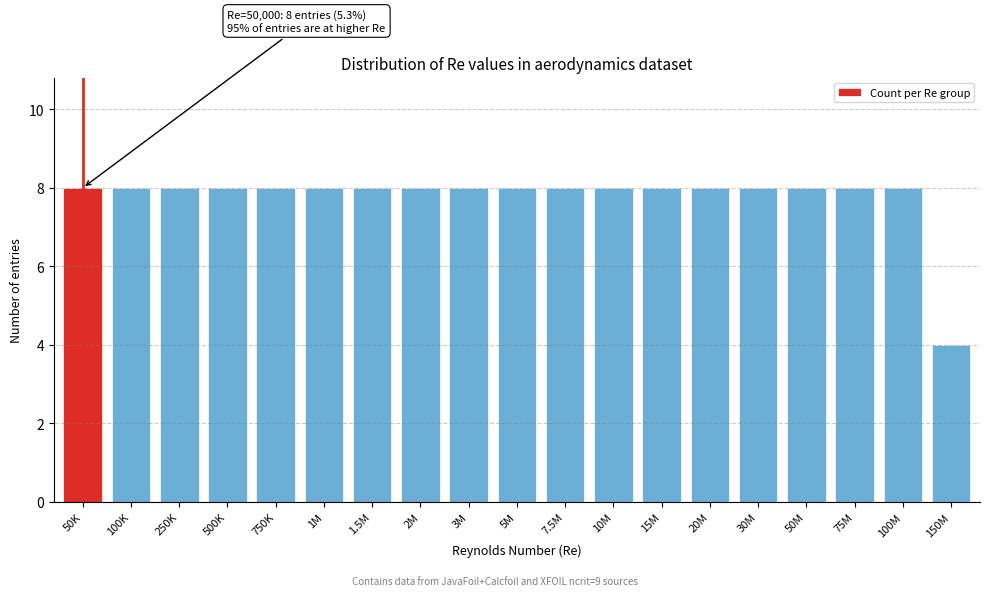

Reading left to right, transcribe all the data shown in this chart.

8	8	8	8	8	8	8	8	8	8	8	8	8	8	8	8	8	8	4